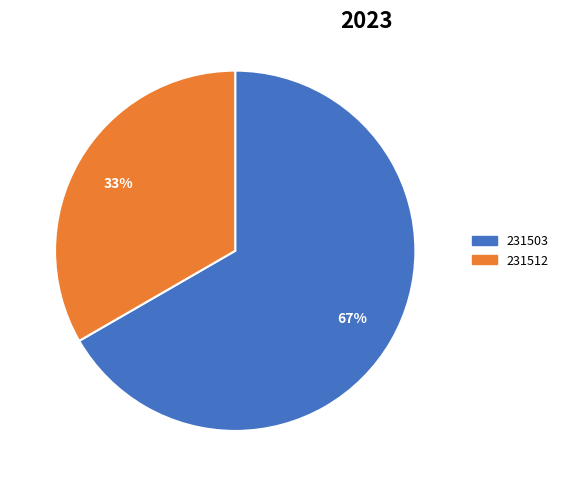

How many segments does this pie chart have?

2